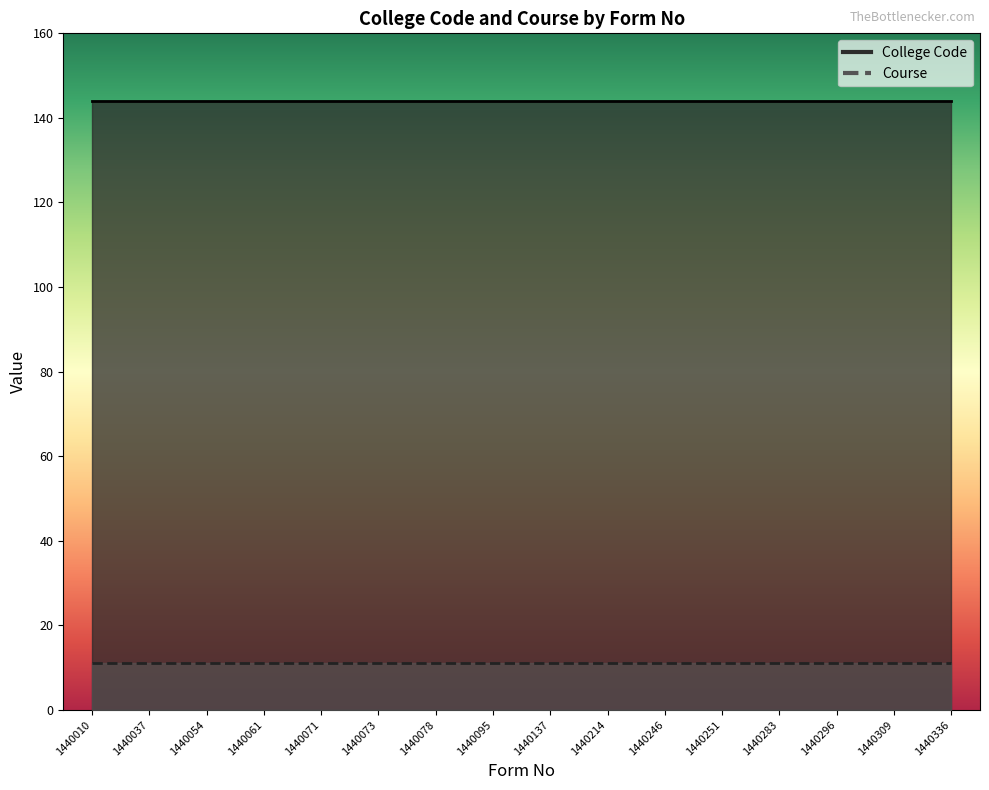

What is the greatest value displayed?

144